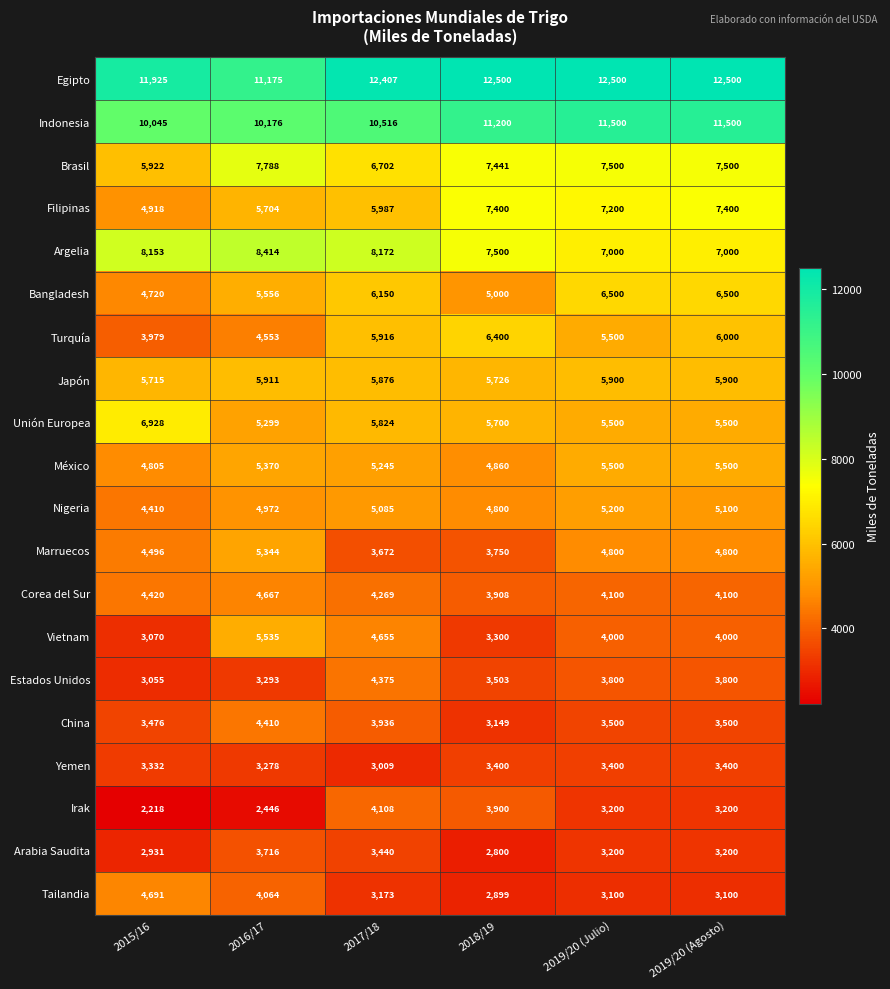

What value does the Bangladesh series have at 2019/20 (Agosto)?

6500